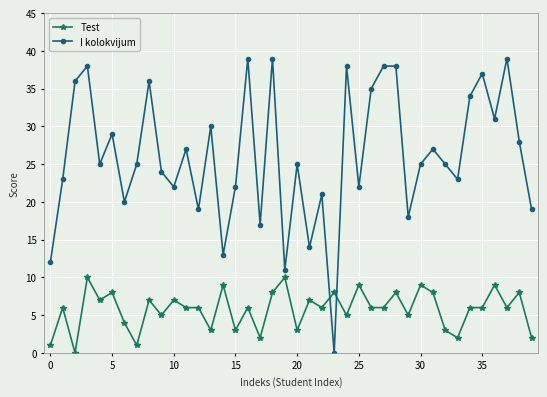

Which series ends up on top after the final intersection of Test and I kolokvijum?

I kolokvijum